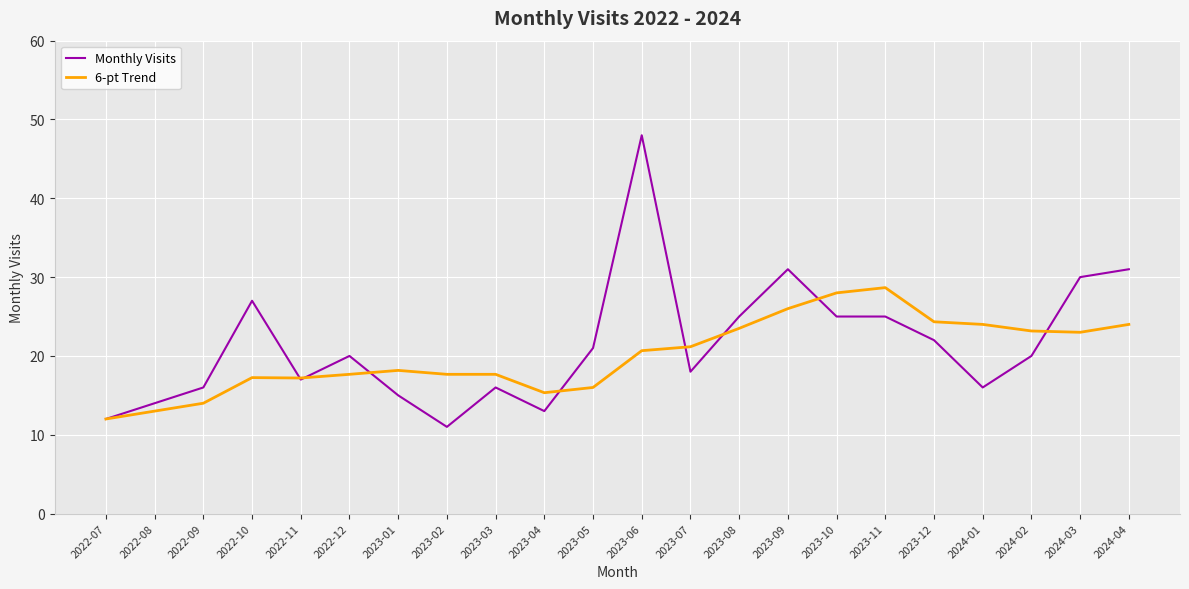

Which series has the largest total across all categories?

Monthly Visits